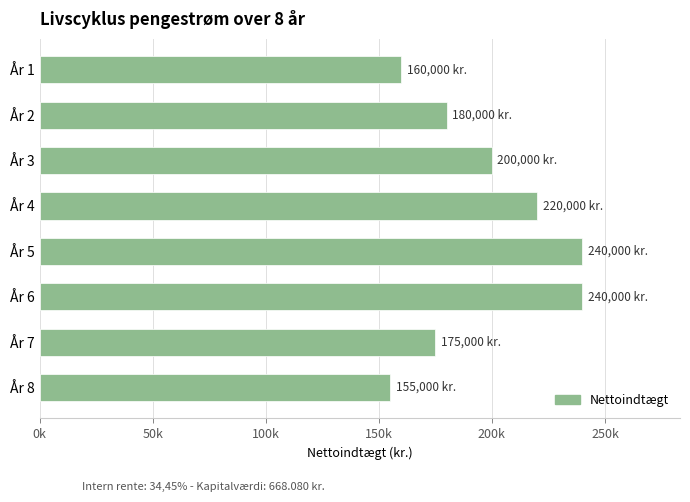

What is the difference between the maximum and minimum values?

85000